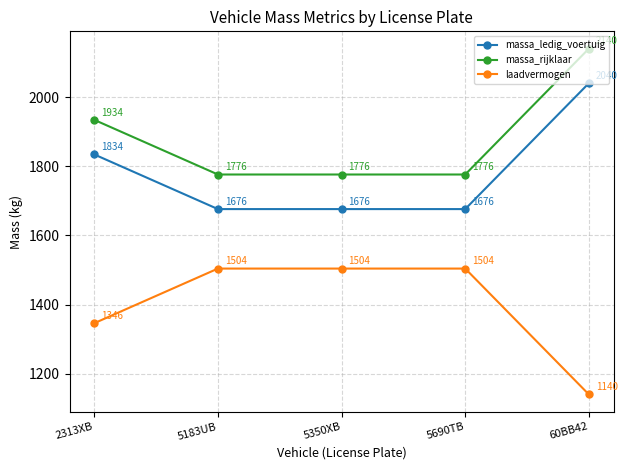

What is the maximum value for massa_rijklaar?

2140